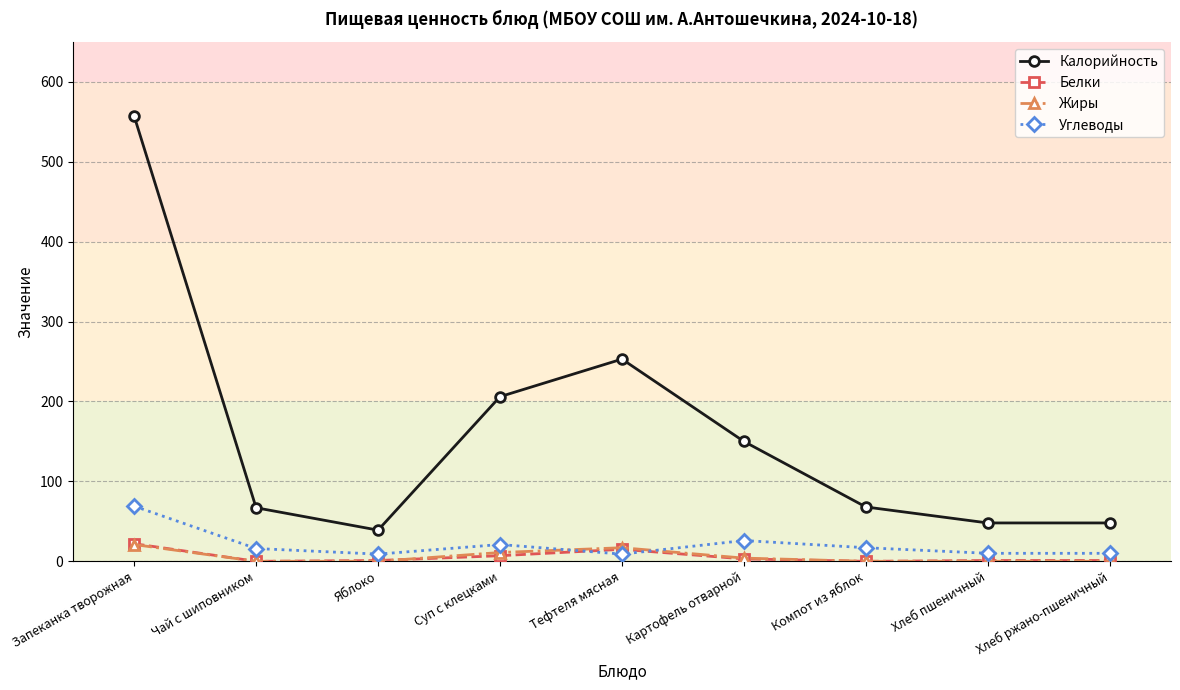

True or false: Белки has a value of 15 at Тефтеля мясная.

True